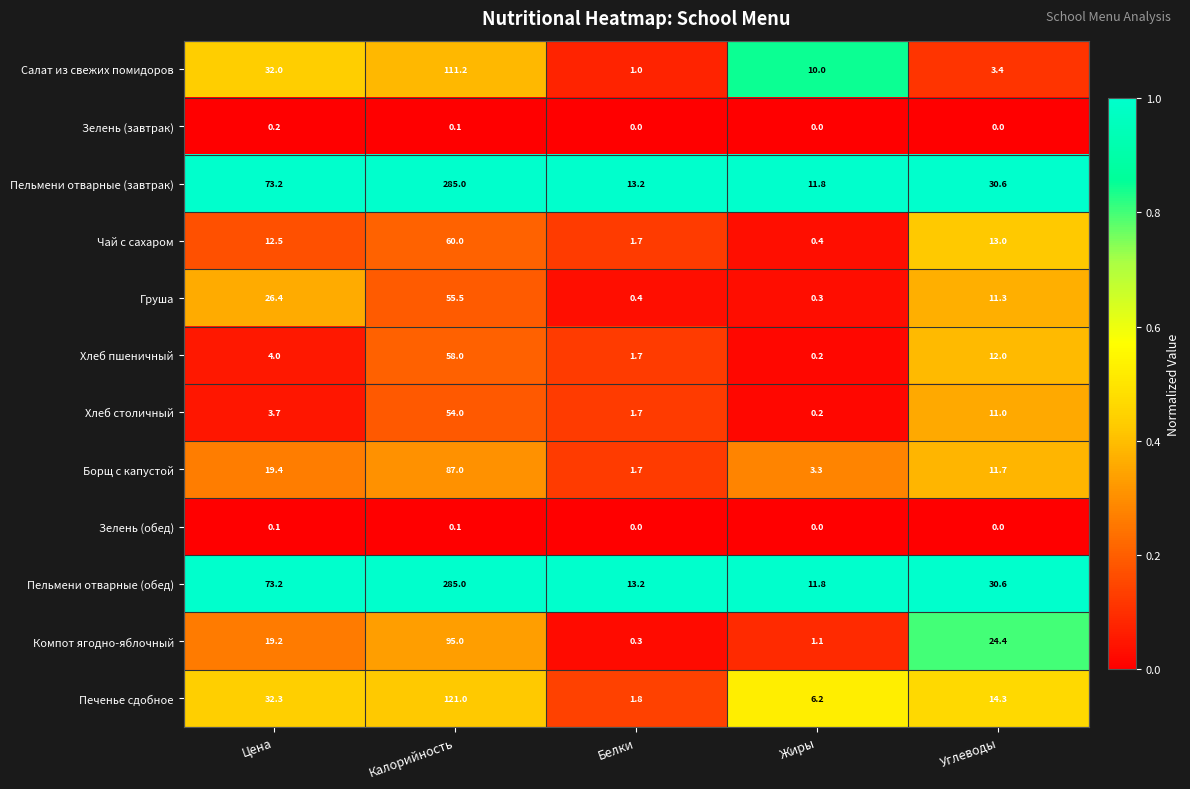

Which category has the lowest value in the Хлеб пшеничный series?

Жиры